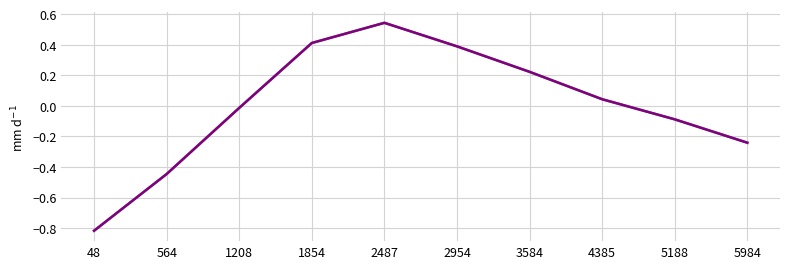

Is this an area chart (filled region under the line)?

No